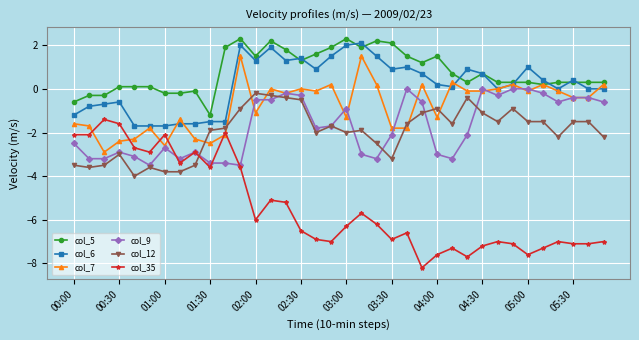

Which series has the widest spread of values?

col_35